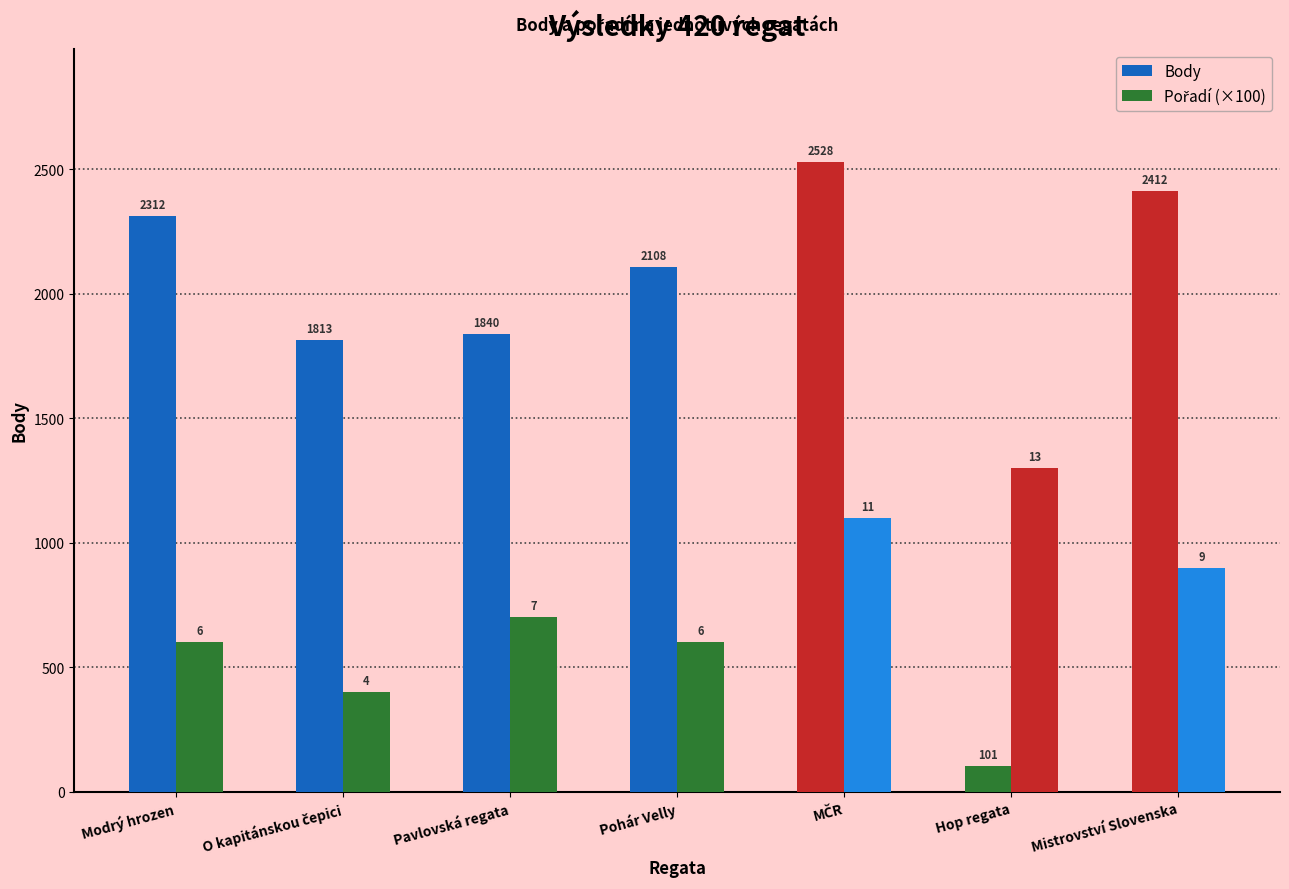

Is it true that Body equals 160 at Hop regata?

False